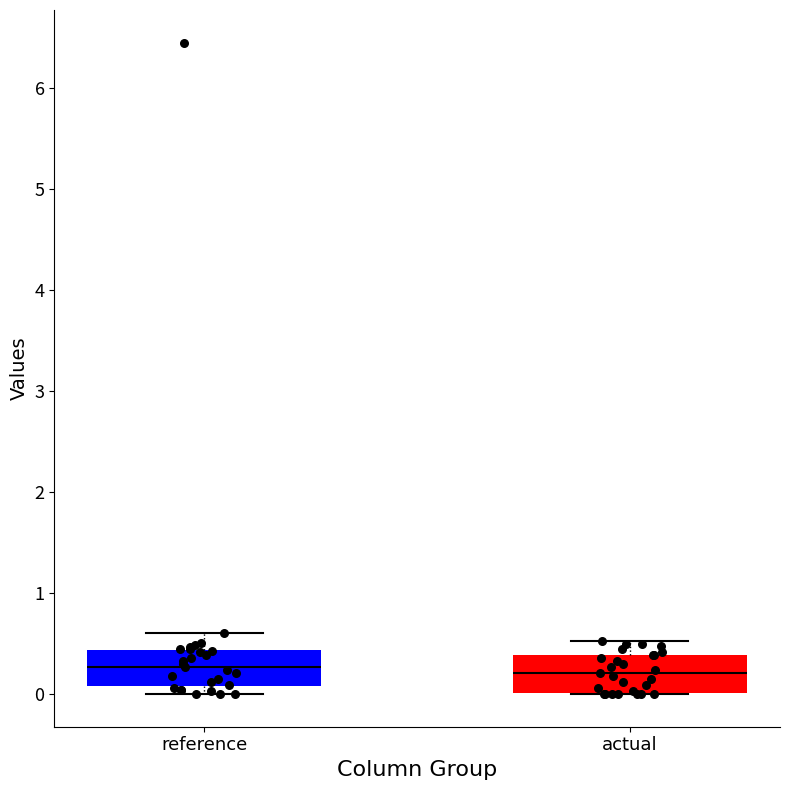

Reading left to right, transcribe this box plot: for each box, give where its median line is, the range the box spans, and where its two whiskers end, as read against the y-axis. The values are not printed on the chart, so give them approximately, as read against the axis.

reference: median 0.3, box 0.1 to 0.4, whiskers 0.0 to 0.6
actual: median 0.2, box 0.0 to 0.4, whiskers 0.0 to 0.5